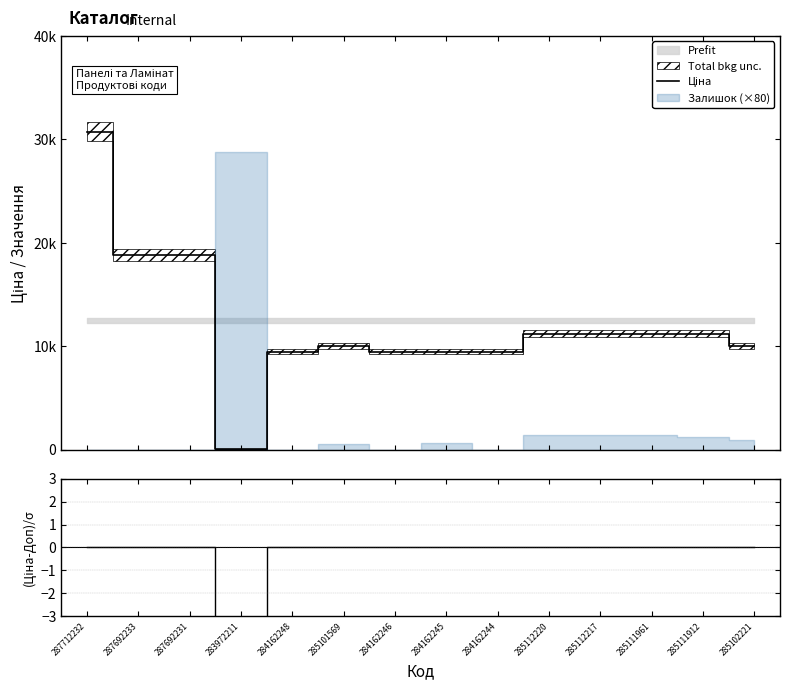

How many lines are shown in the chart?

2